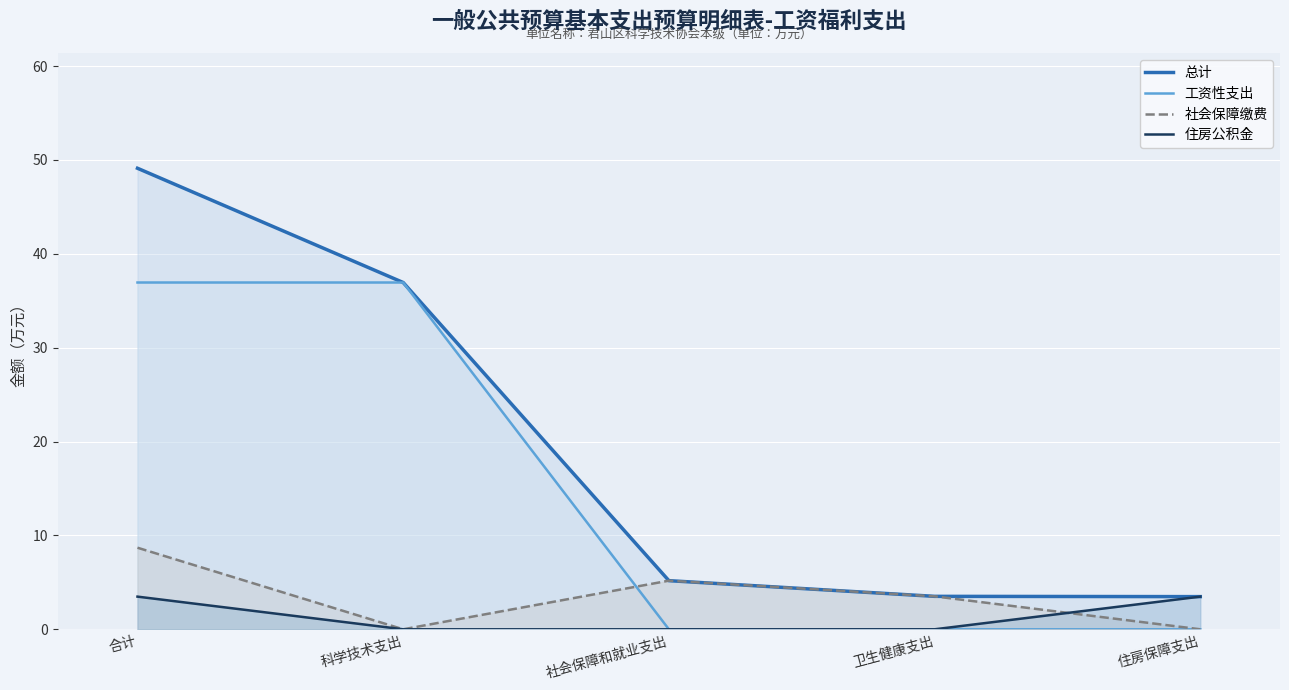

Does the chart display data point markers on the line(s)?

No